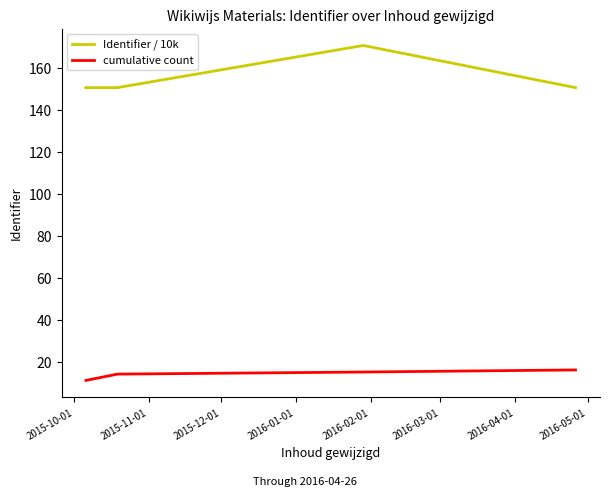

Rank the series at 2016-02-01 from highest to lowest value.

Identifier / 10k, cumulative count